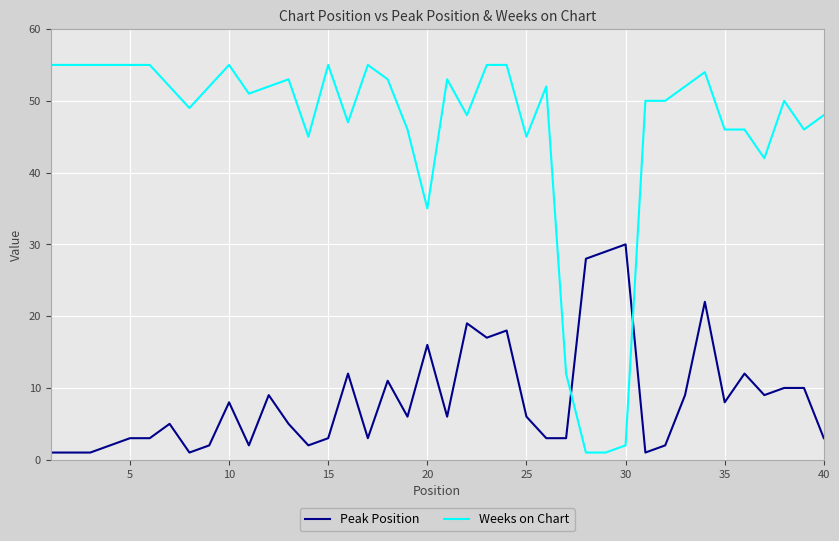

Which series has the widest spread of values?

Weeks on Chart